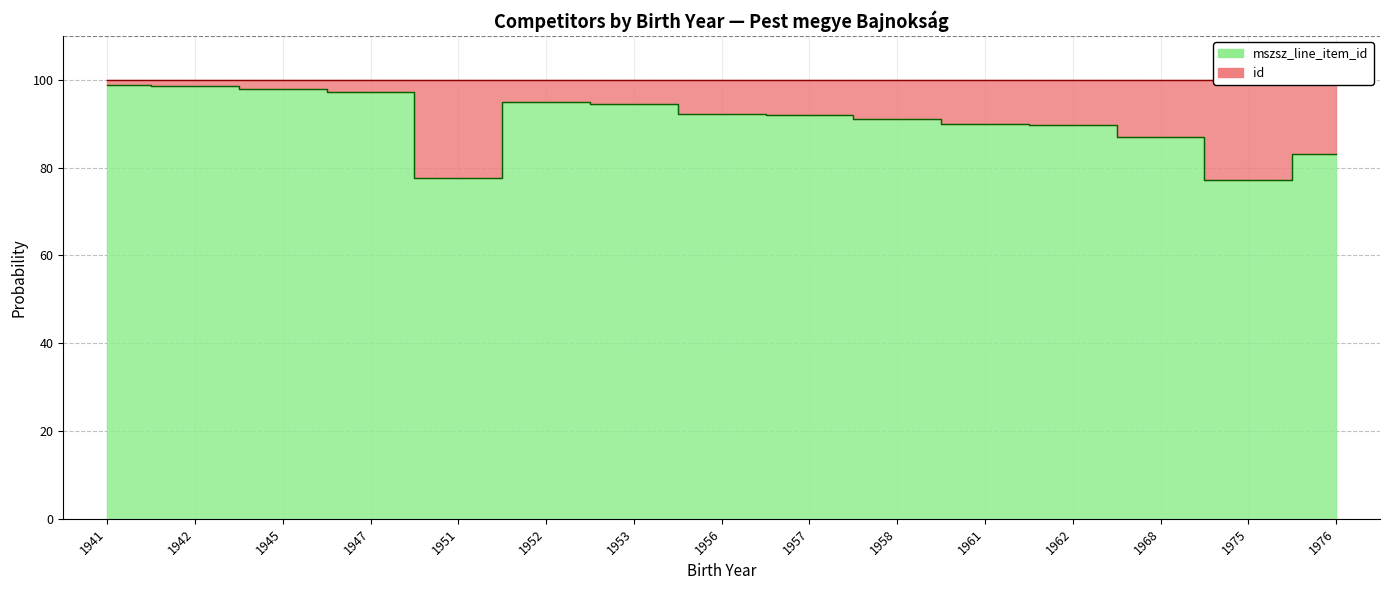

Reading right to left, transcribe all the data shown in this chart.

83.1	77.3	87.0	89.6	90.0	91.1	92.1	92.2	94.5	94.9	77.7	97.3	97.9	98.6	98.7